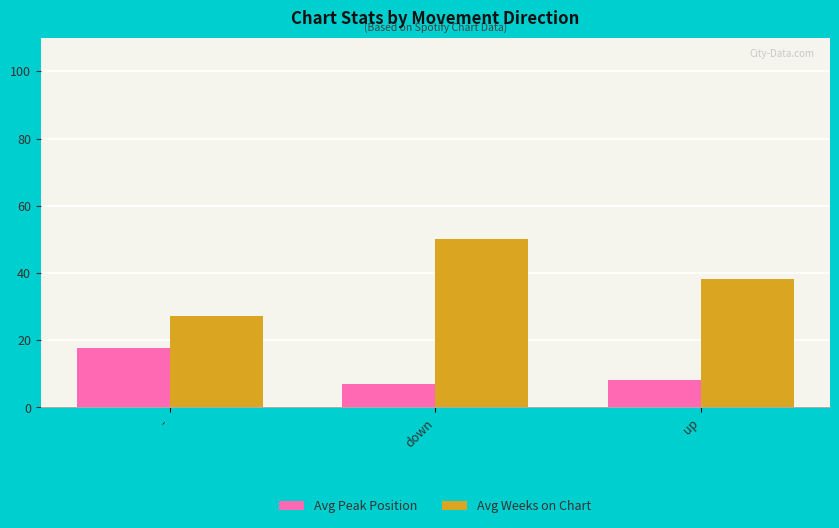

Which category has the lowest value across all series?

down